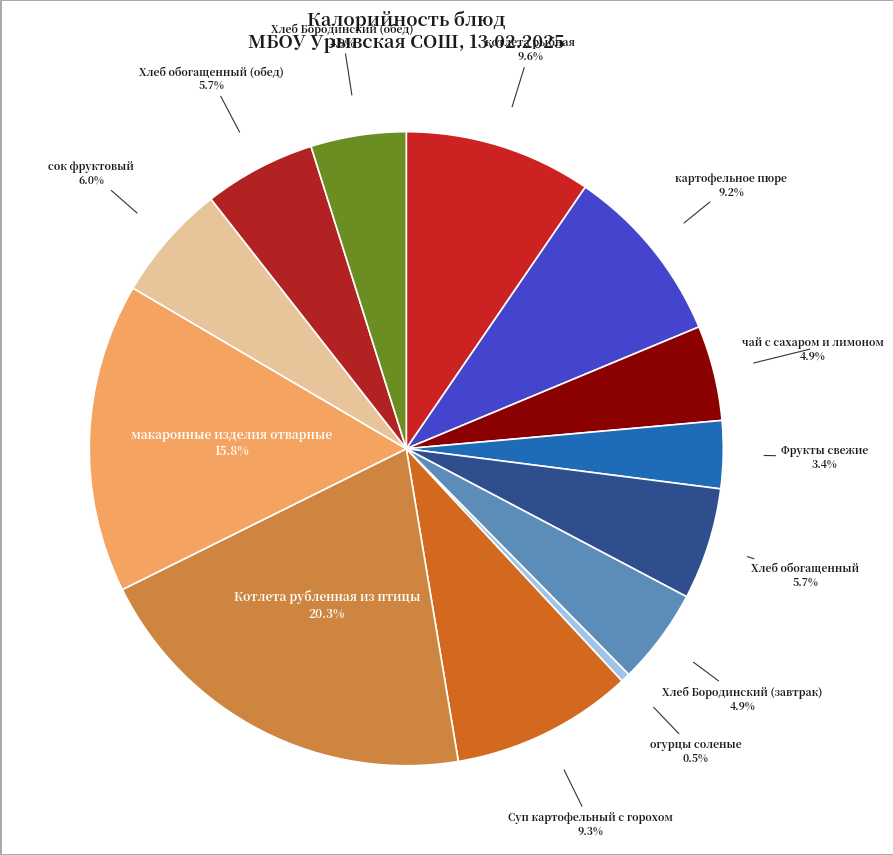

How many slices are in this pie chart?

13